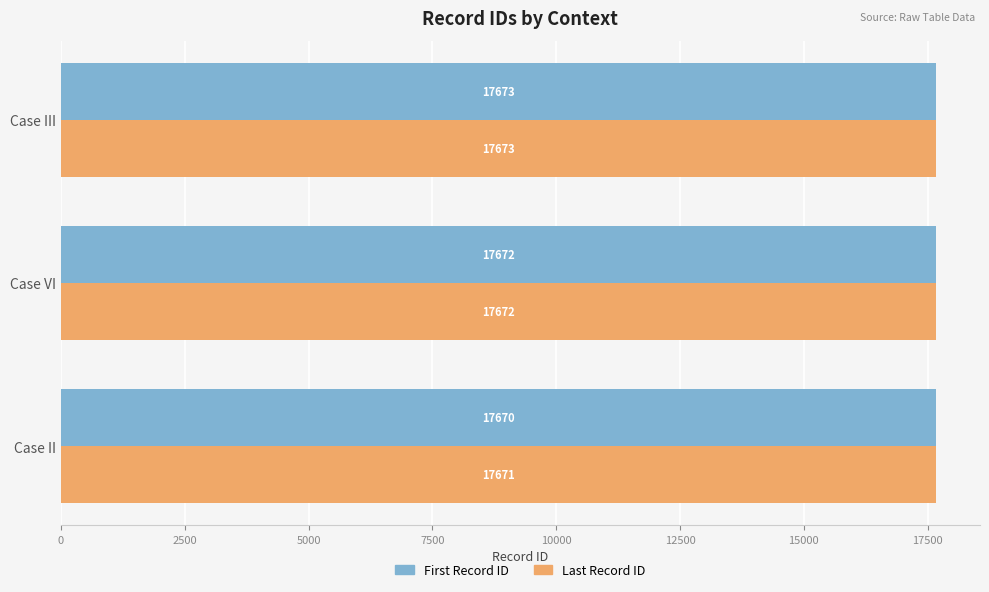

What is the minimum value shown in the chart?

17670